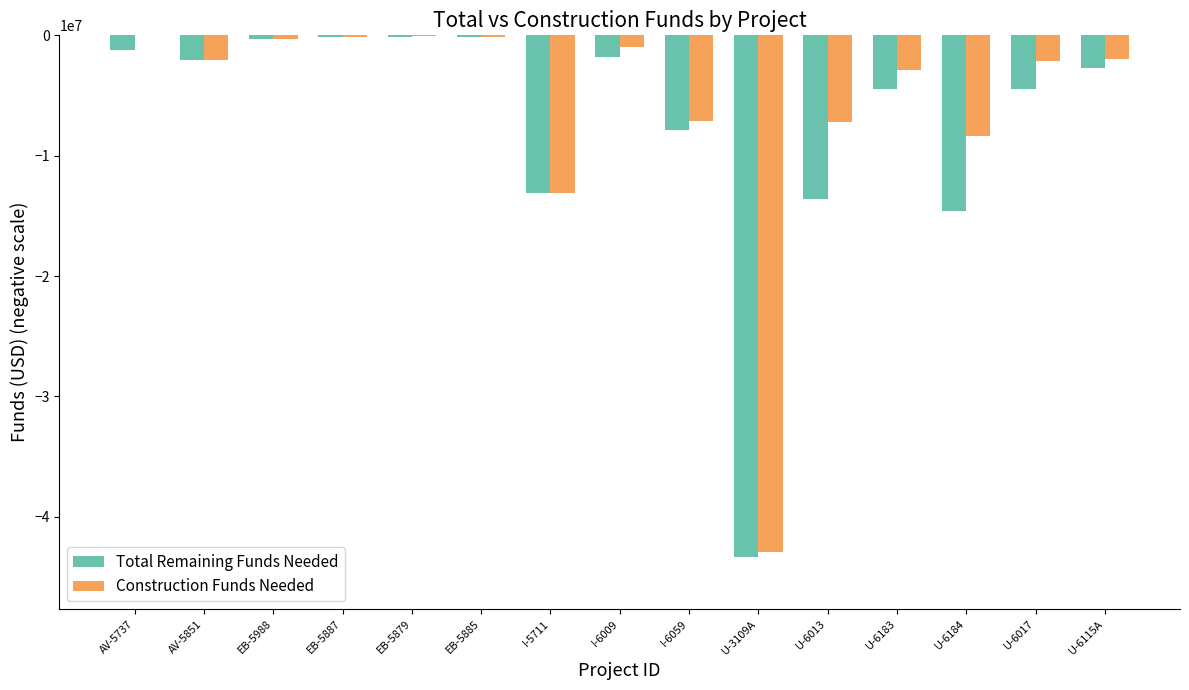

What is the sum of the Construction Funds Needed values at U-6183 and AV-5737?

-2900000